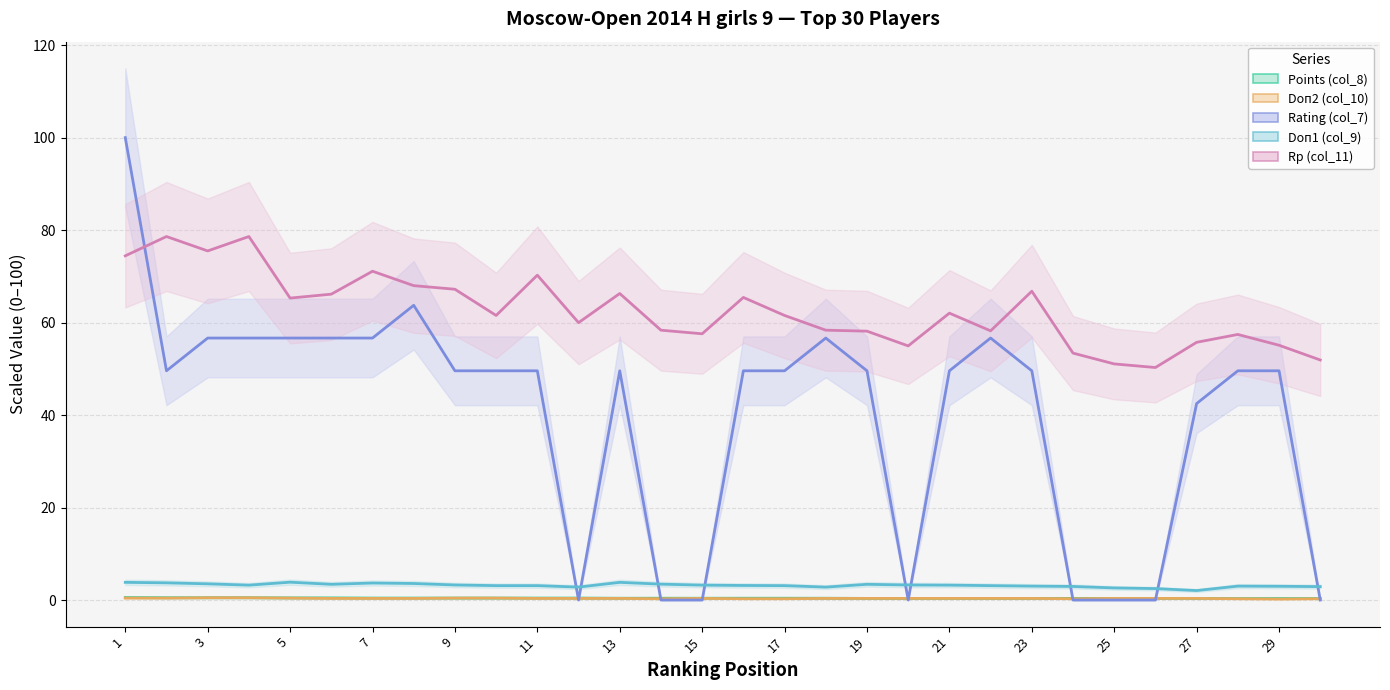

How many interior local valleys does the Doп2 (col_10) series have?

3